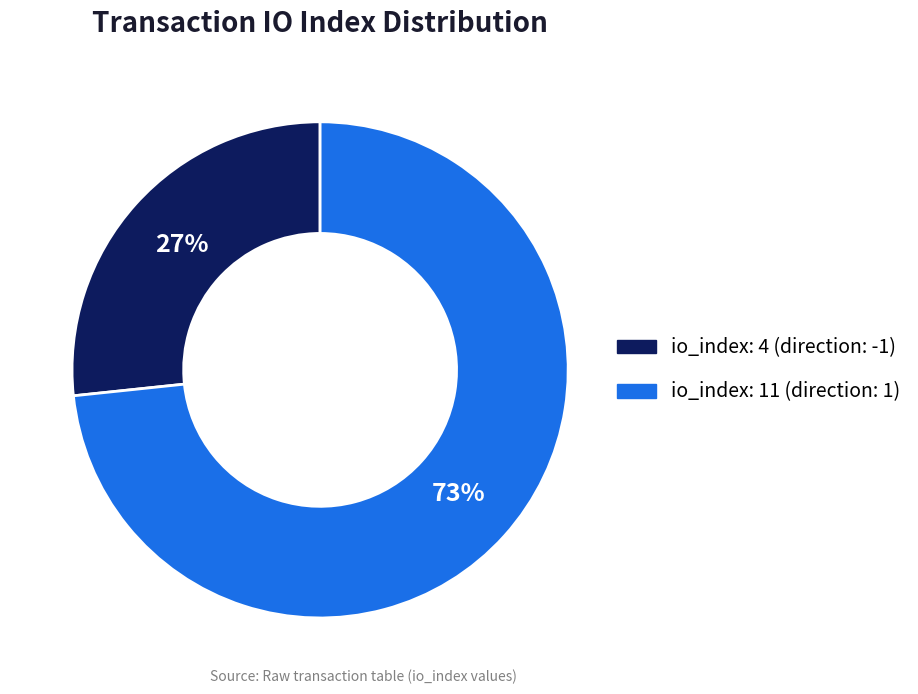

To the nearest percent, what is the average slice percentage?

50%